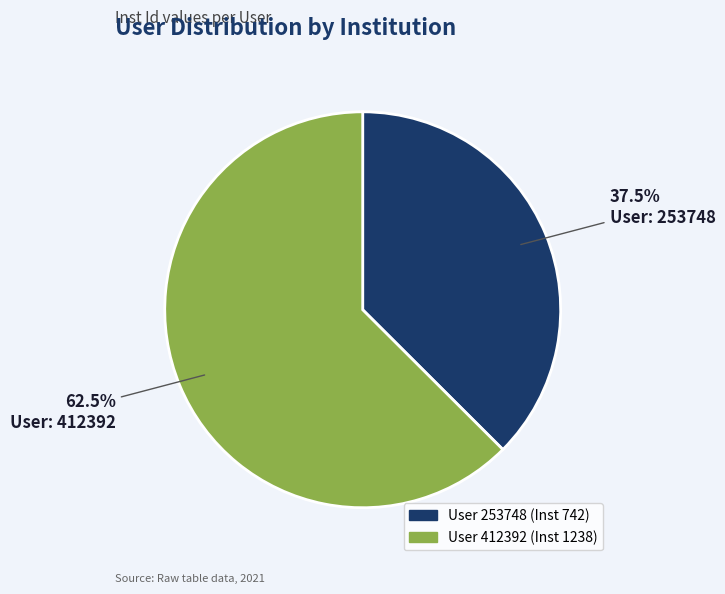

Is there a majority slice in this chart?

Yes